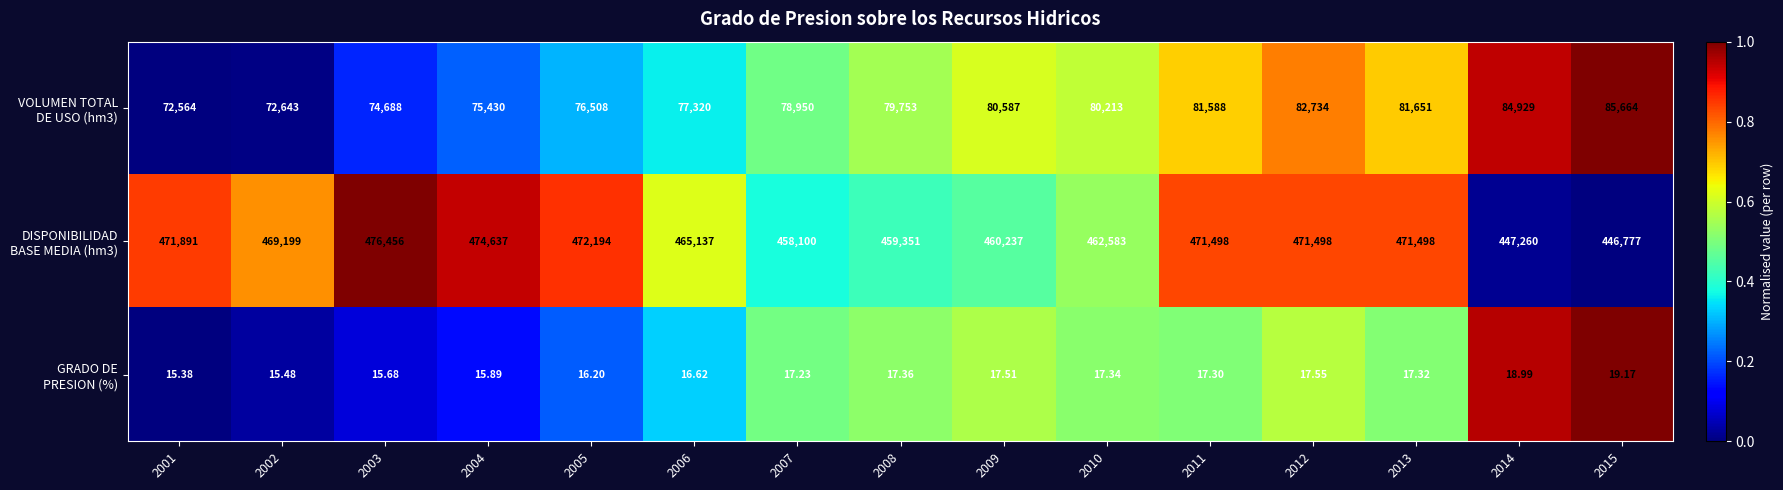

At which category is the sum across all series the highest?

2012